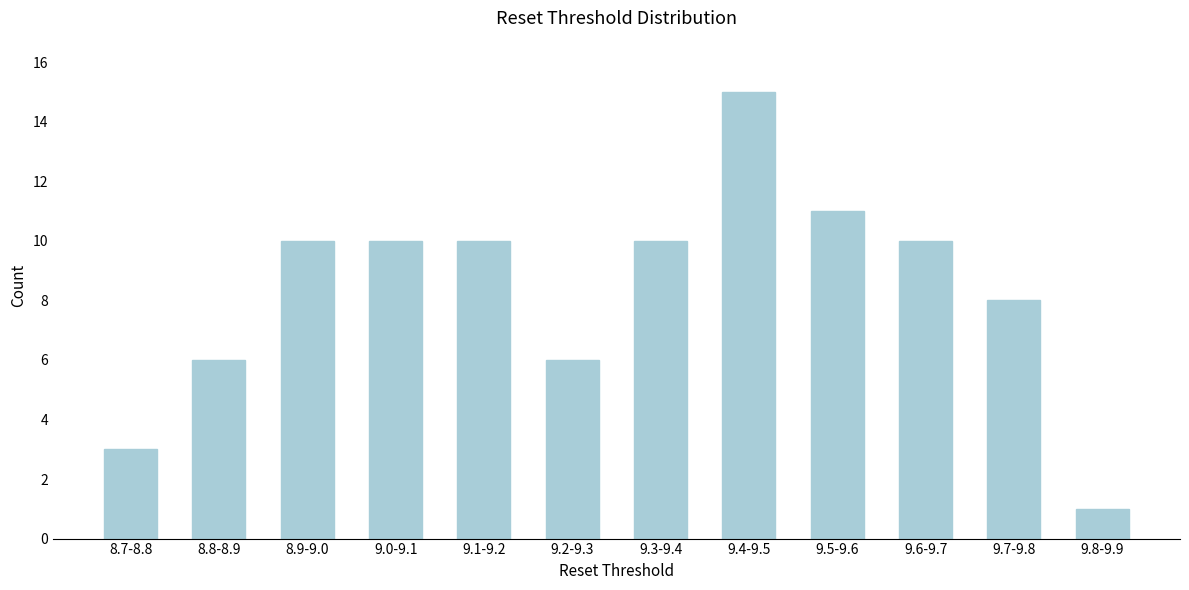

Reading left to right, transcribe all the data shown in this chart.

3	6	10	10	10	6	10	15	11	10	8	1